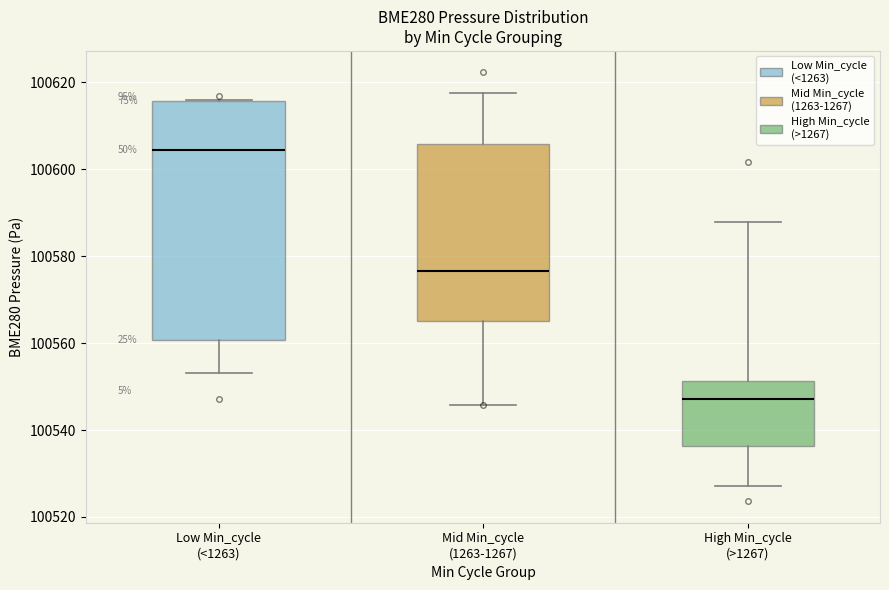

Which box is the tallest, from its lower edge to its upper edge?

Low Min_cycle (<1263)